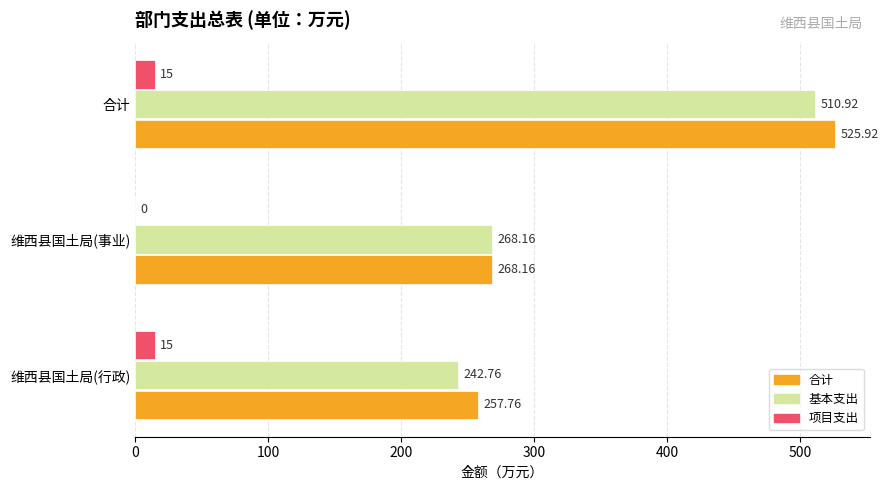

Which series changed the most between 维西县国土局(行政) and 维西县国土局(事业)?

基本支出